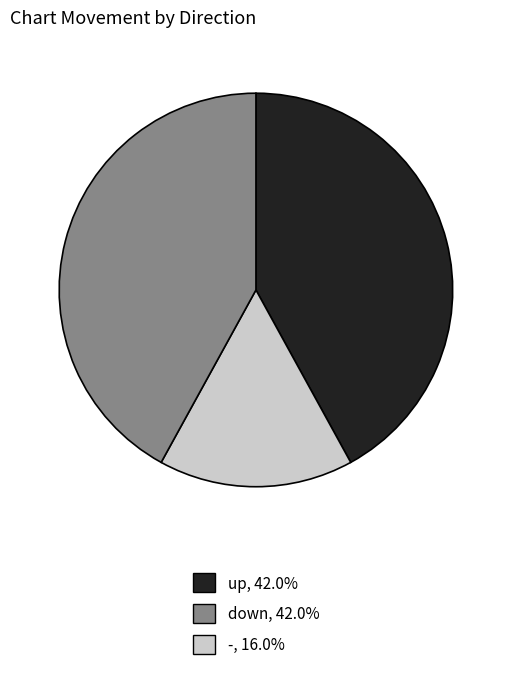

Combined, do up and down account for over 50%?

Yes